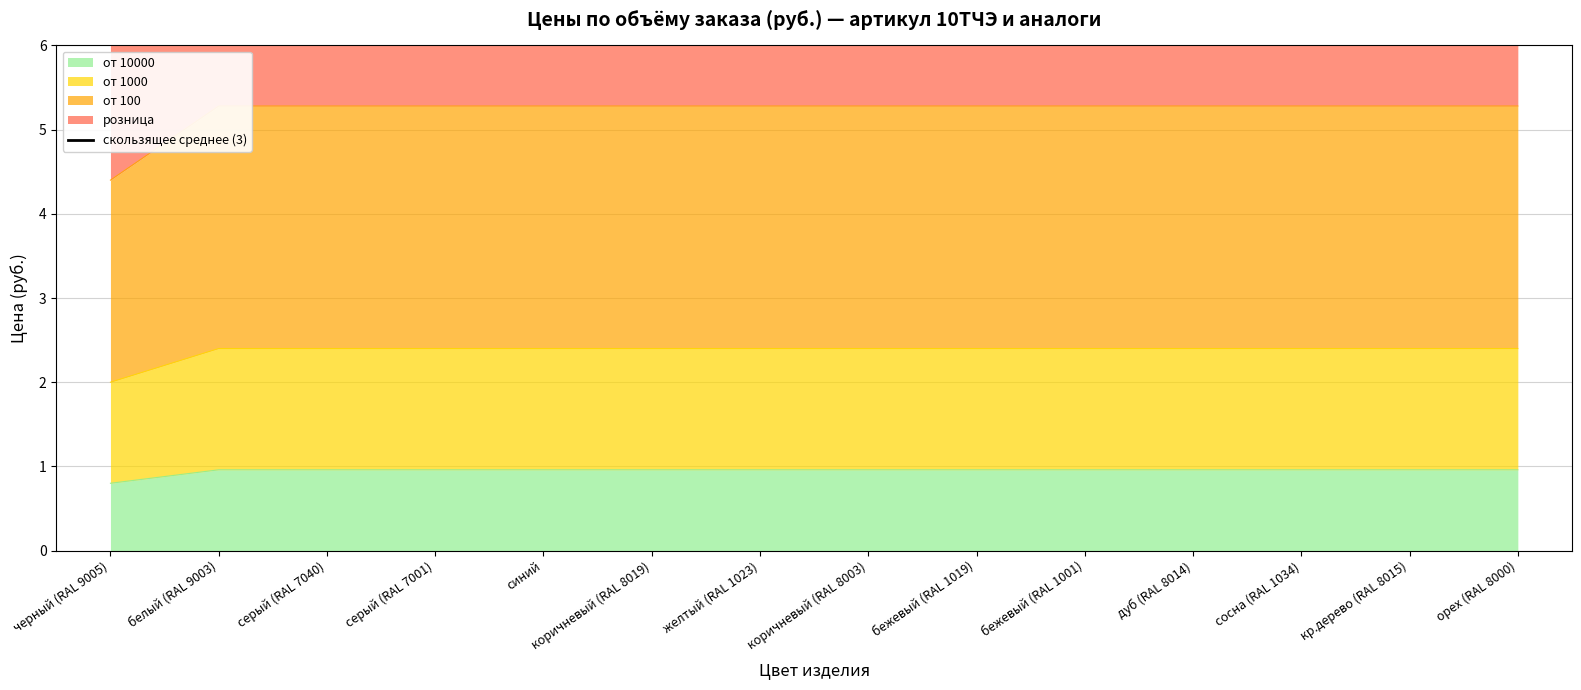

Rank the categories by value from highest to lowest.

серый (RAL 7040), серый (RAL 7001), синий, коричневый (RAL 8019), желтый (RAL 1023), коричневый (RAL 8003), бежевый (RAL 1019), бежевый (RAL 1001), дуб (RAL 8014), сосна (RAL 1034), кр.дерево (RAL 8015), белый (RAL 9003), орех (RAL 8000), черный (RAL 9005)